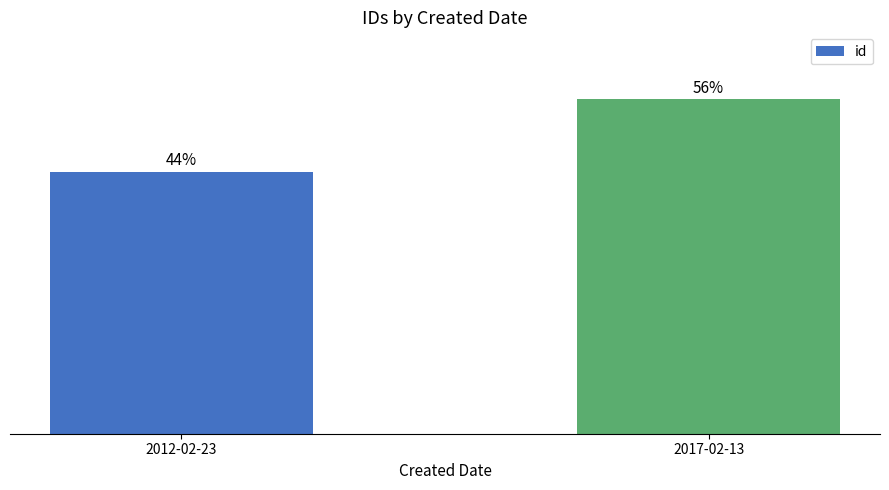

What is the average value?

22308